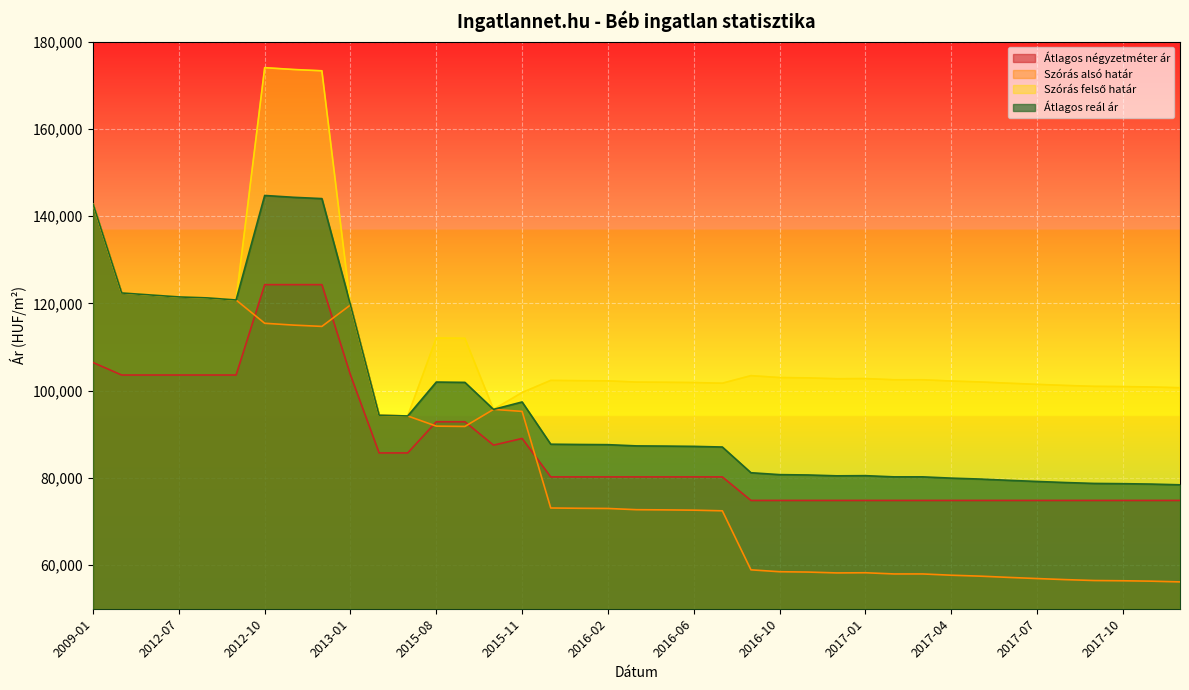

What is the lowest value of the Átlagos reál ár series?

78405